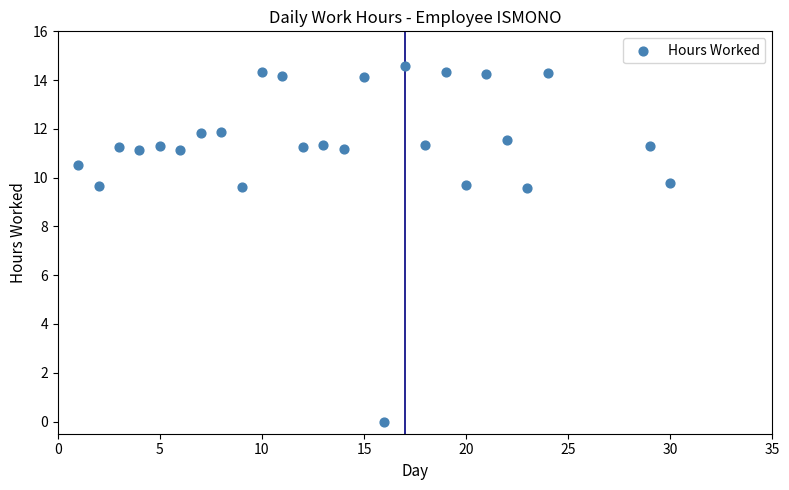

What is the range of Y values (max minus min)?

14.6